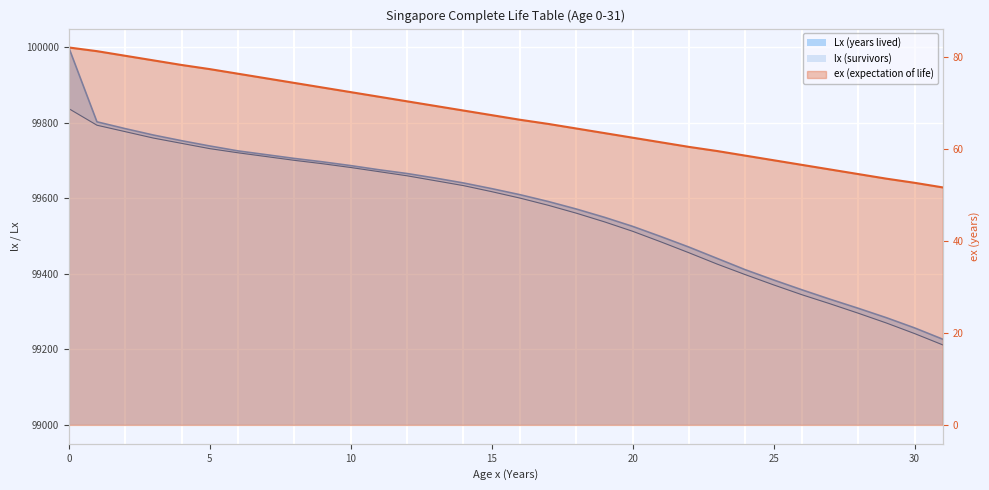

What is the difference between the highest and lowest values at 7?

99640.7